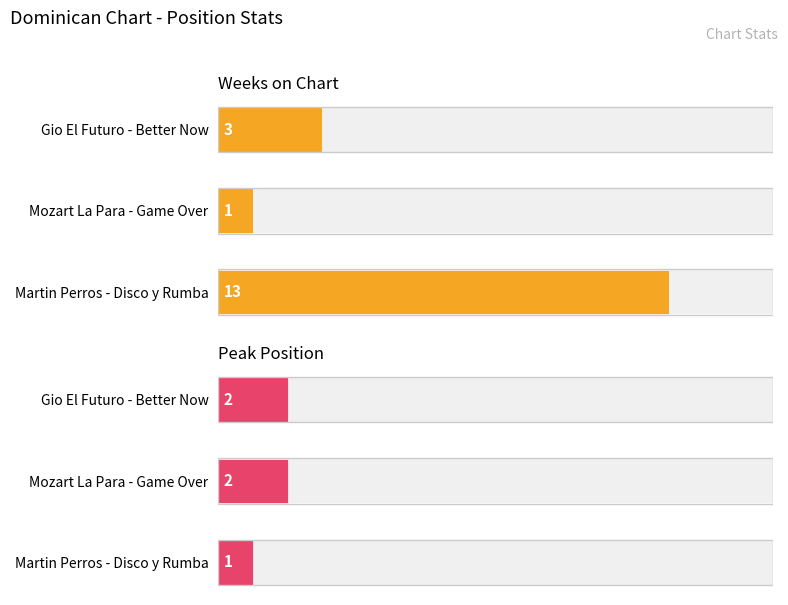

The Weeks on Chart series shows 0 at Mozart La Para - Game Over. True or false?

False